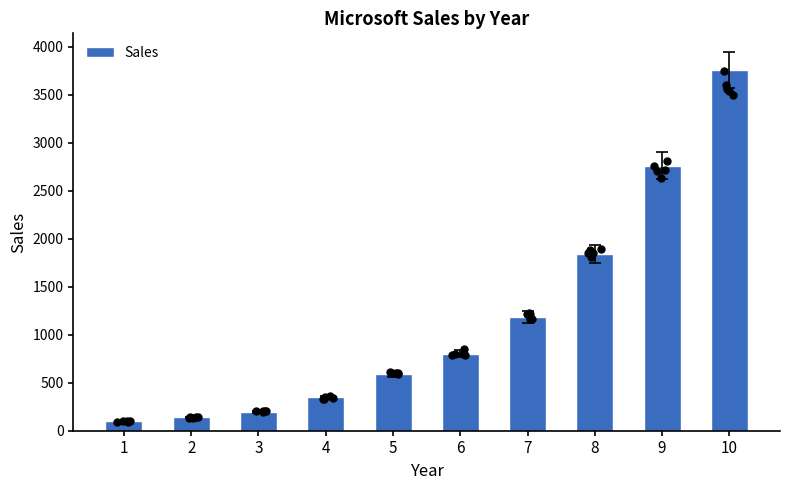

What is the change in value from 4 to 6?

+458